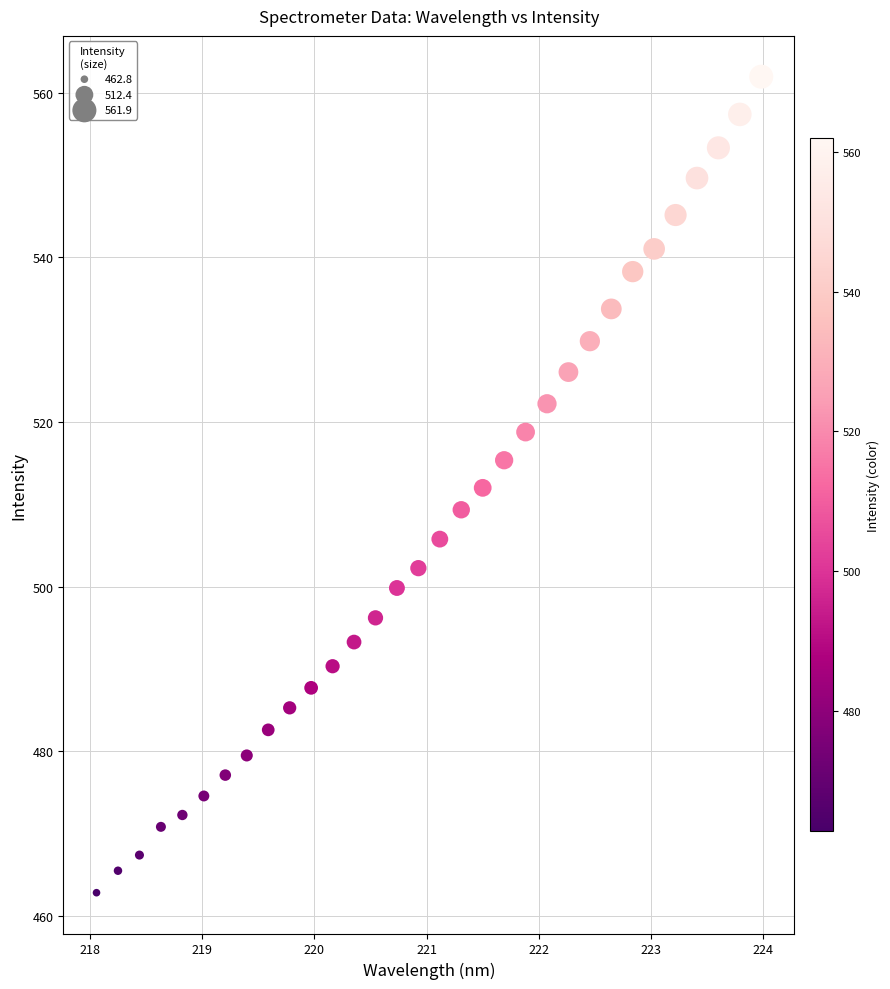

What is the range of Y values (max minus min)?

99.1